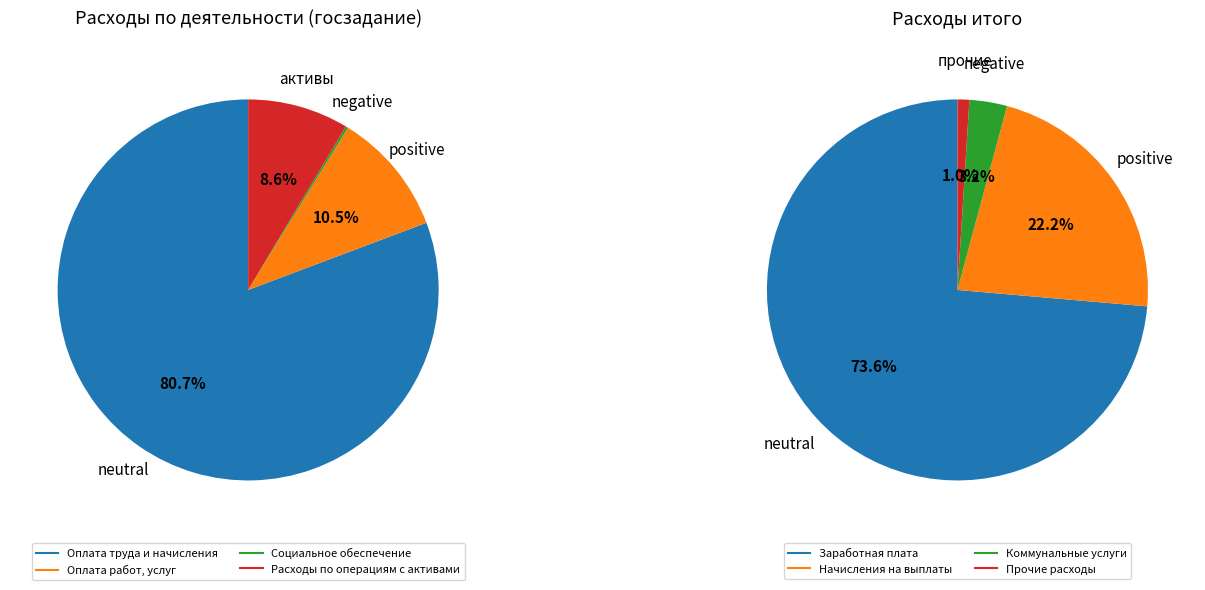

The Оплата работ, услуг slice represents 1% of the pie. True or false?

False